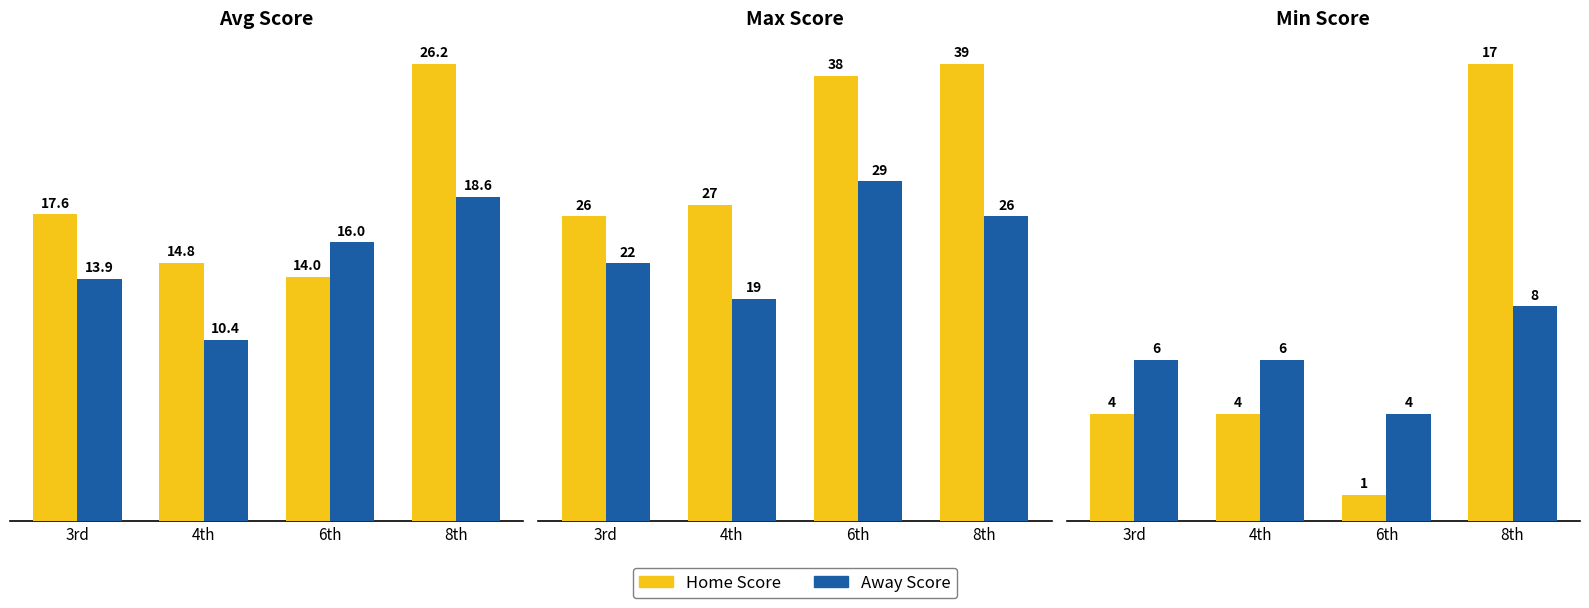

Which has a higher value, 8th or 6th?

8th